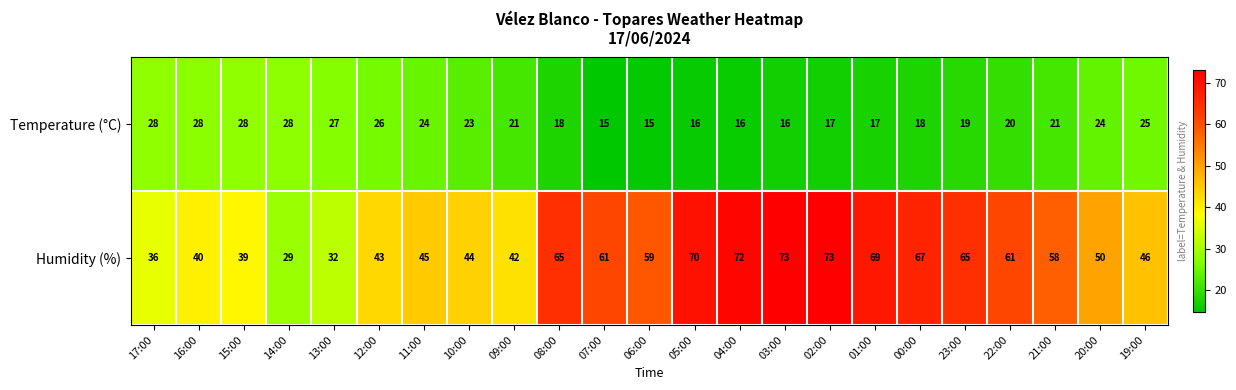

What is the maximum value for Humidity (%)?

73